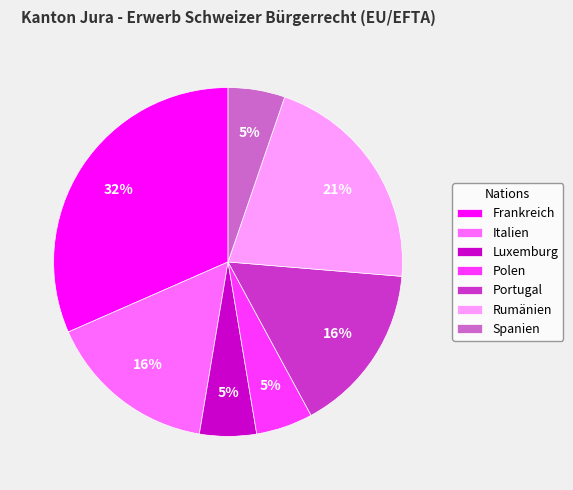

Does Luxemburg represent more than half of the total?

No